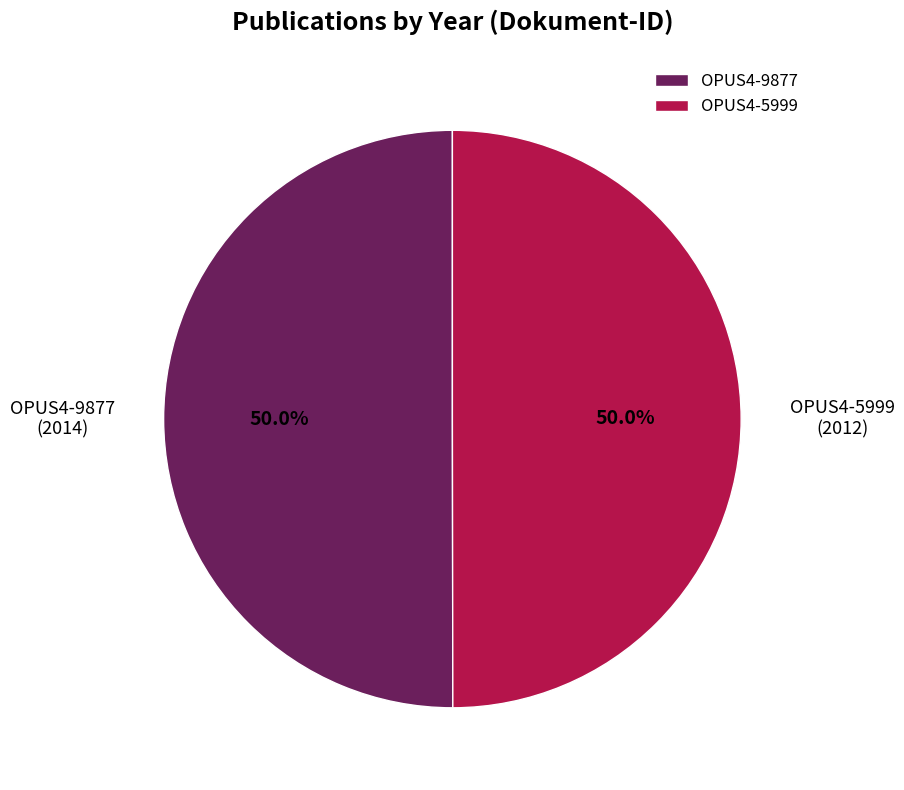

Count the number of slices in the pie.

2